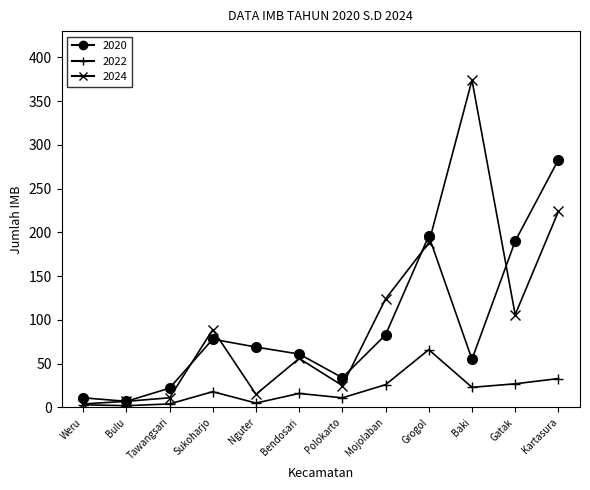

In 2022, how many points are lower than both neighbors (excluding endpoints)?

4